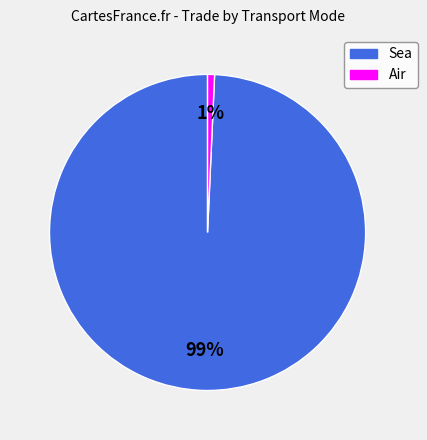

Is there any slice that represents more than half of the pie?

Yes